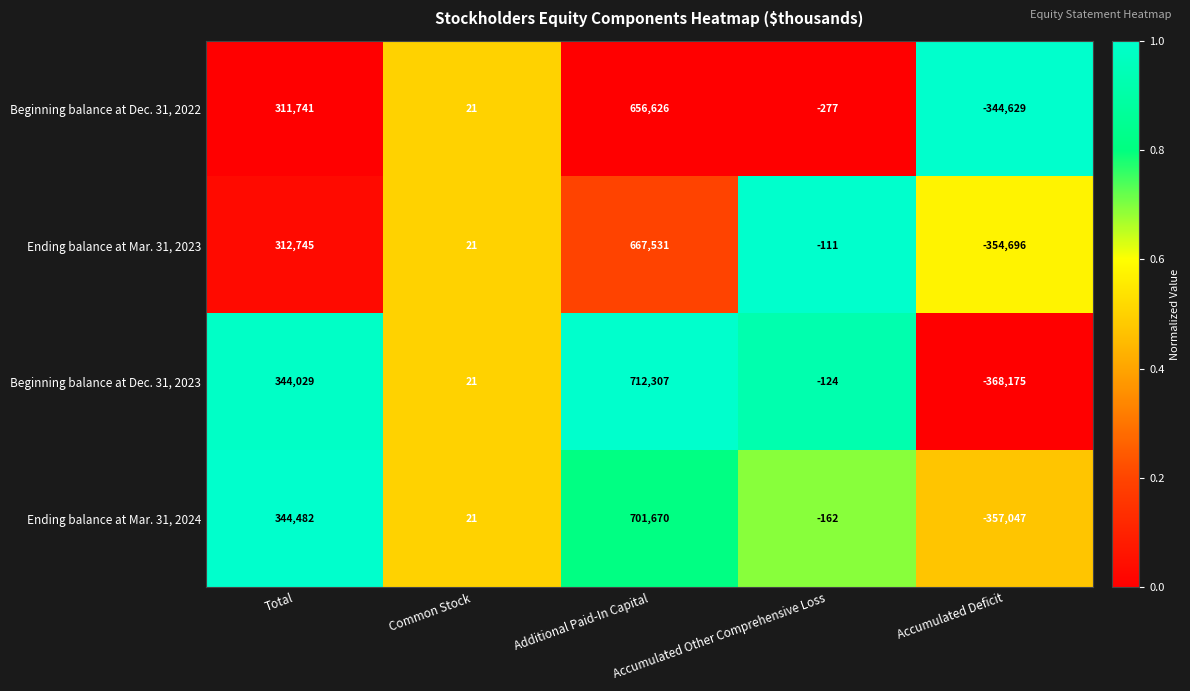

True or false: Ending balance at Mar. 31, 2023 has a value of 312745 at Total.

True